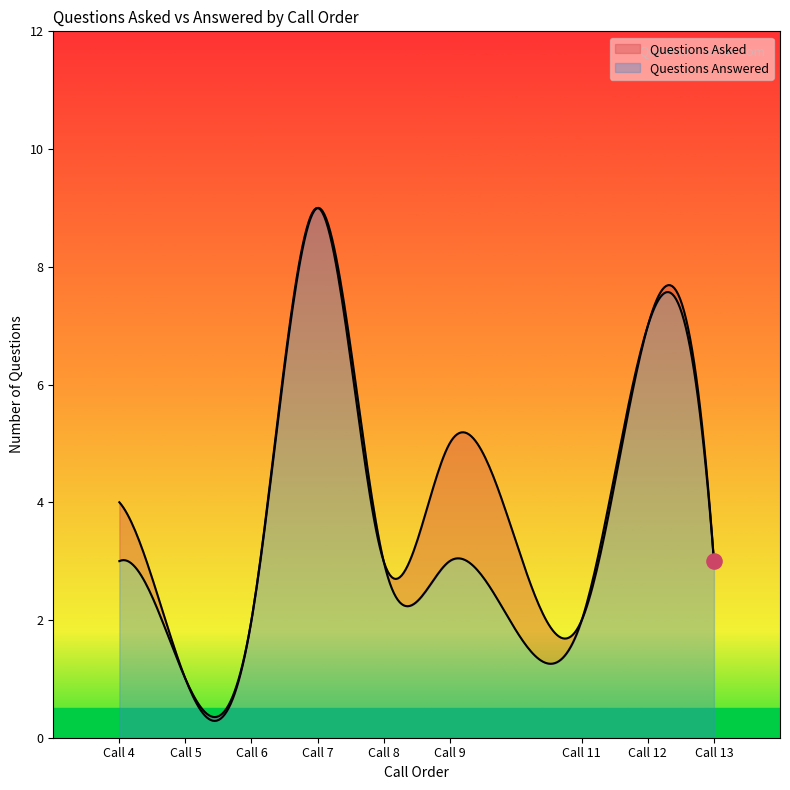

Which series has the largest total across all categories?

Questions Asked